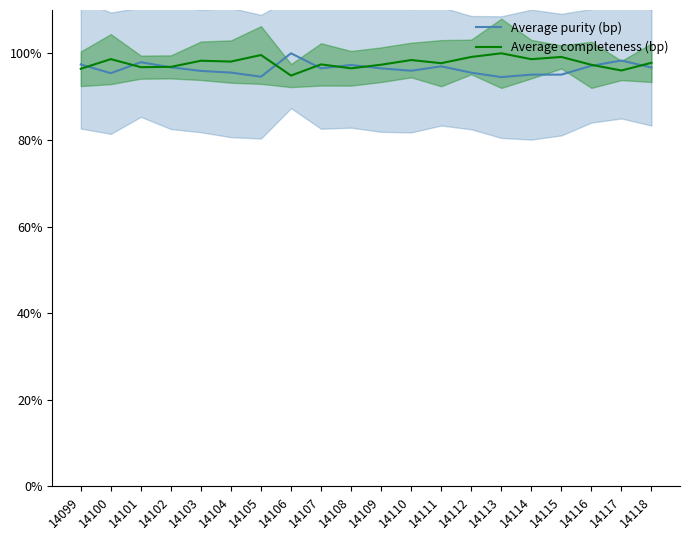

How many data points does each series have?

20